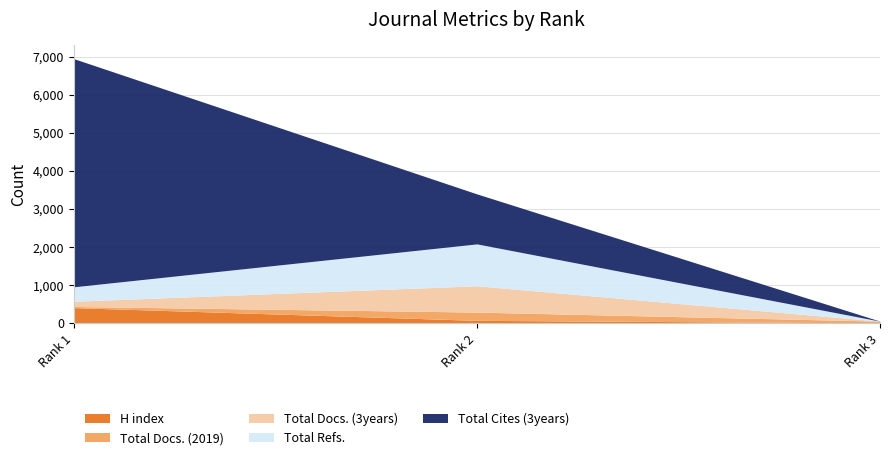

Reading left to right, what are all the values shown in this chart?

H index: Rank 1=414	Rank 2=80	Rank 3=12
Total Docs. (2019): Rank 1=30	Rank 2=217	Rank 3=47
Total Docs. (3years): Rank 1=137	Rank 2=690	Rank 3=0
Total Refs.: Rank 1=379	Rank 2=1099	Rank 3=0
Total Cites (3years): Rank 1=5986	Rank 2=1311	Rank 3=0